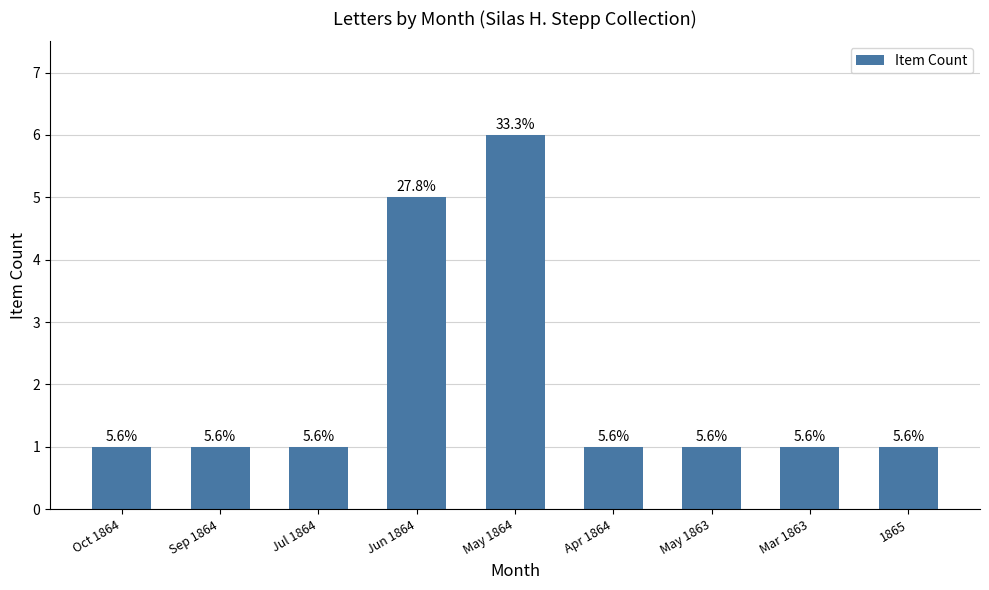

Is it true that the value at May 1863 is 0?

False